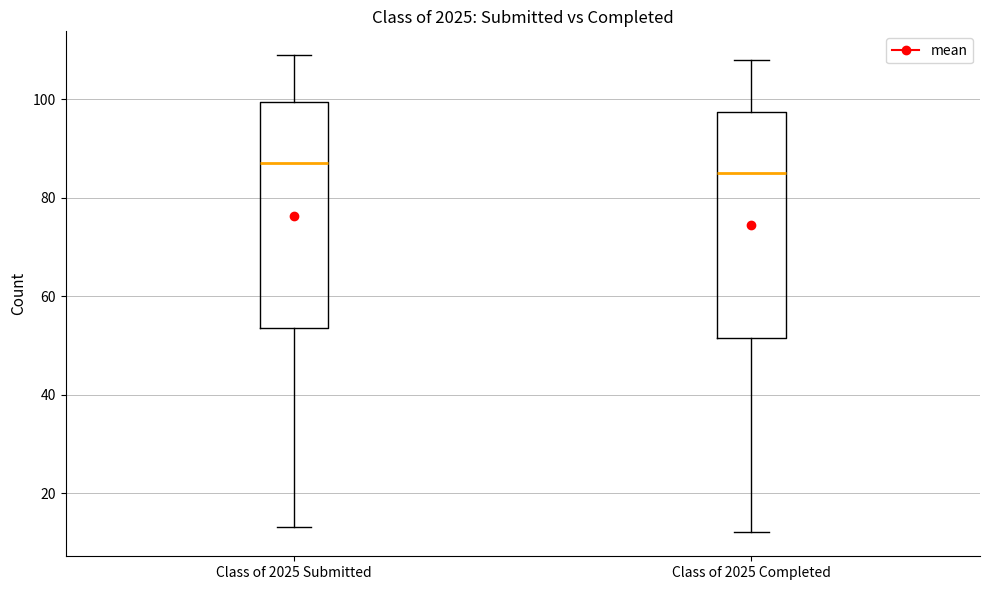

Where does the lower whisker of the box for Class of 2025 Submitted end on the y-axis? The values are not printed on the chart, so give them approximately, as read against the axis.

14